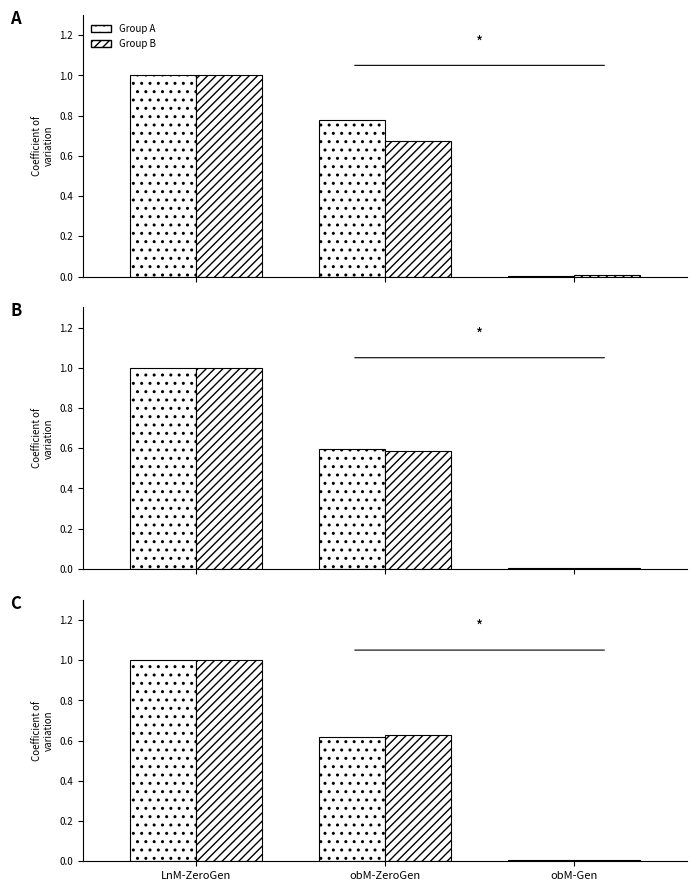

Reading left to right, list all the values displayed in this chart.

2 persons: 1.0	0.8	0.0
3 persons: 1.0	0.7	0.0
4 persons: 1.0	0.6	0.0
5 persons: 1.0	0.6	0.0
6 persons: 1.0	0.6	0.0
Total: 1.0	0.6	0.0